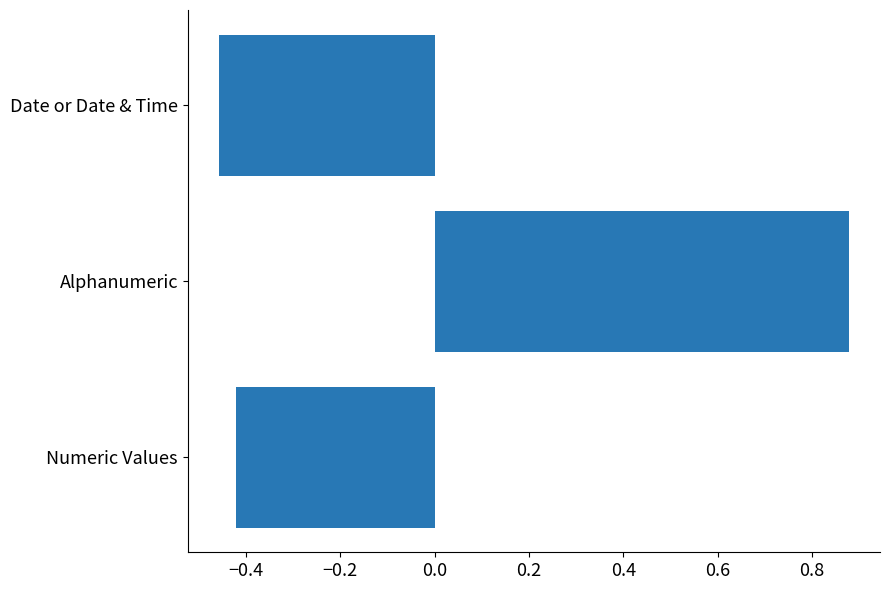

How many bars are there in total?

3